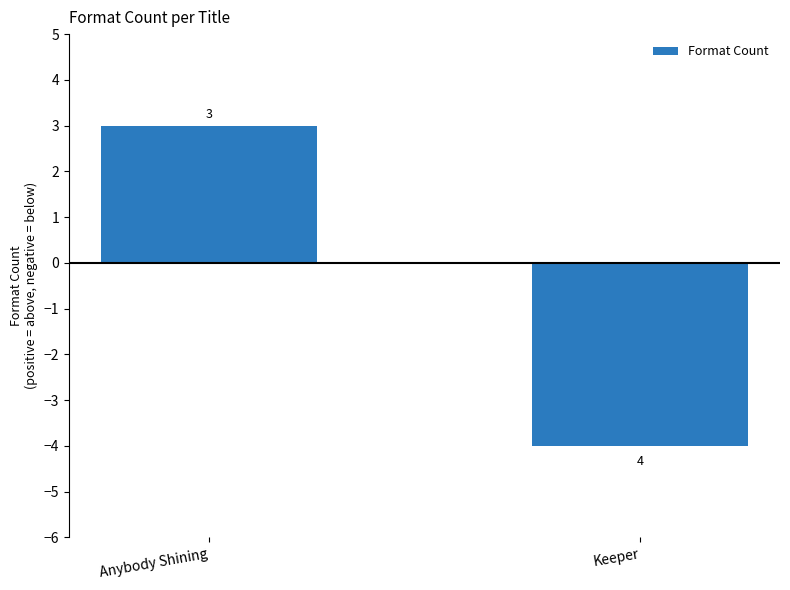

What is the change in value from Anybody Shining to Keeper?

-7